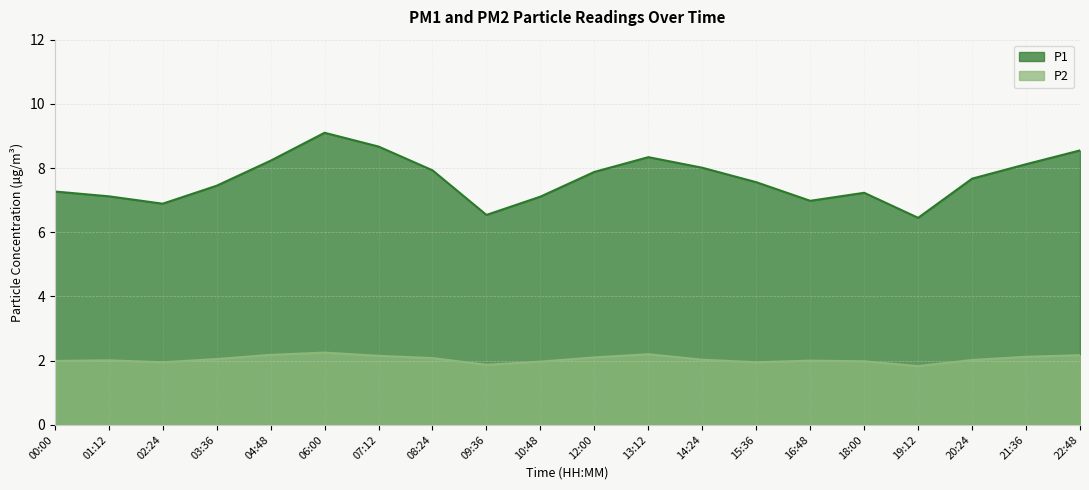

At which label does P2 reach its minimum?

19:12